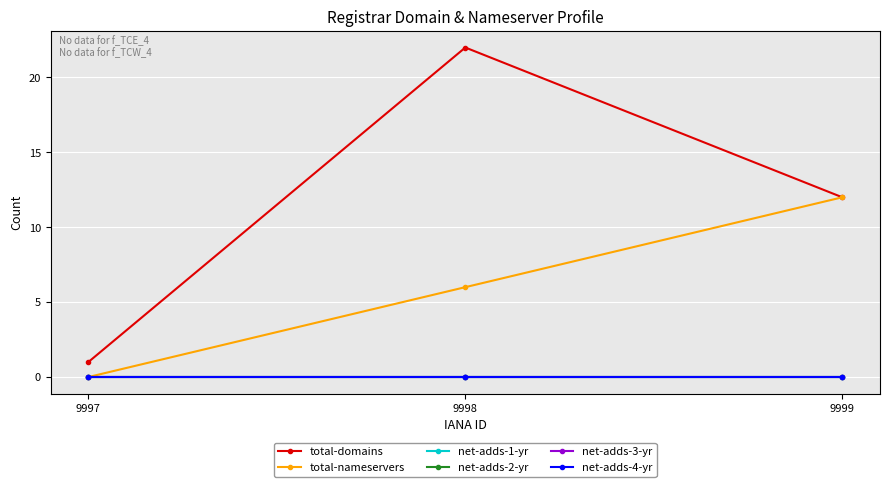

Which series has the widest spread of values?

total-domains